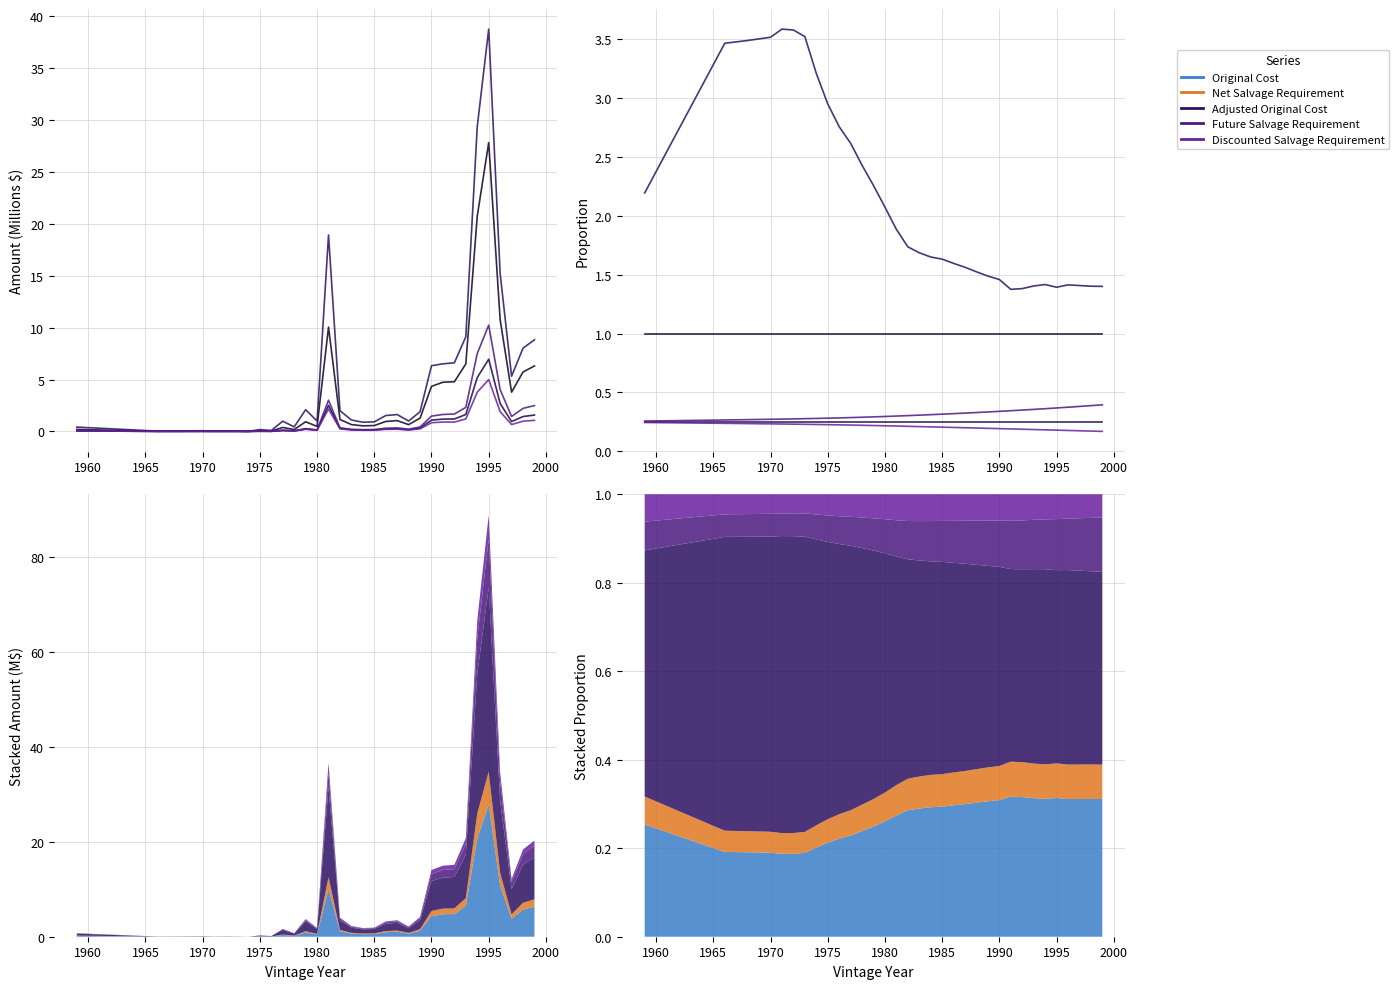

True or false: Net Salvage Requirement and Original Cost intersect in this chart.

False